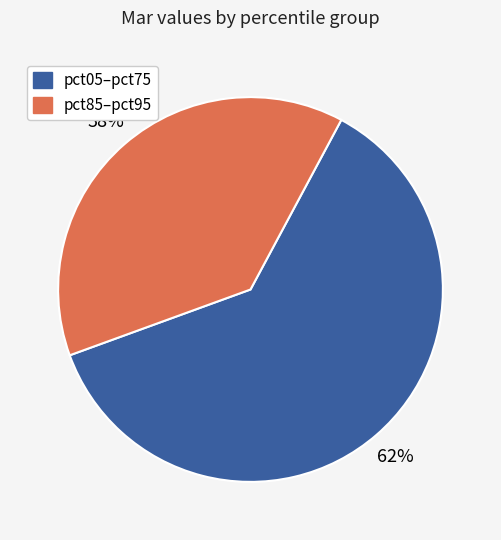

To the nearest percent, what is the average slice percentage?

50%